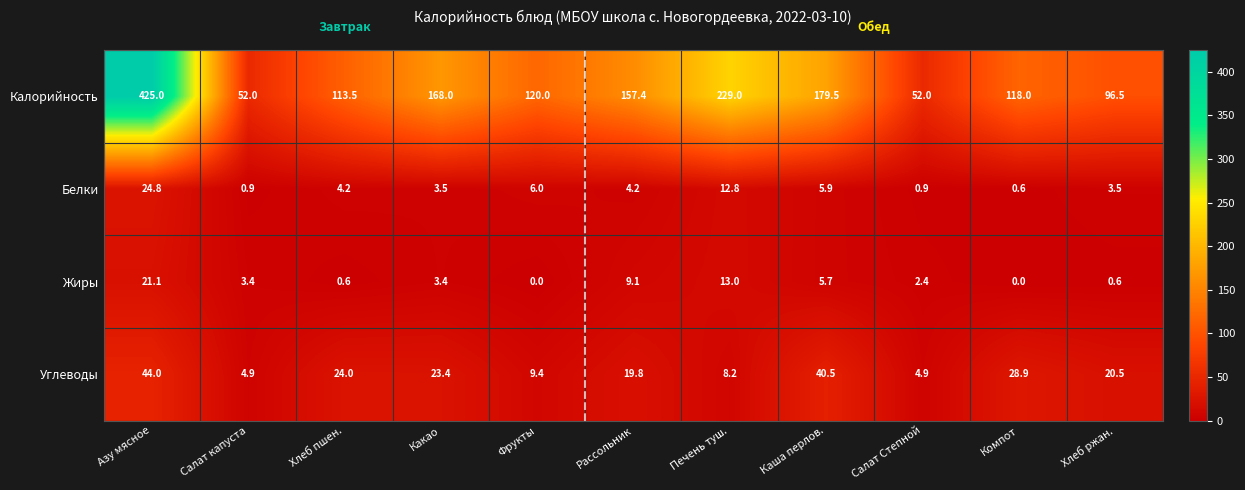

Which series has the largest range (max minus min)?

Калорийность